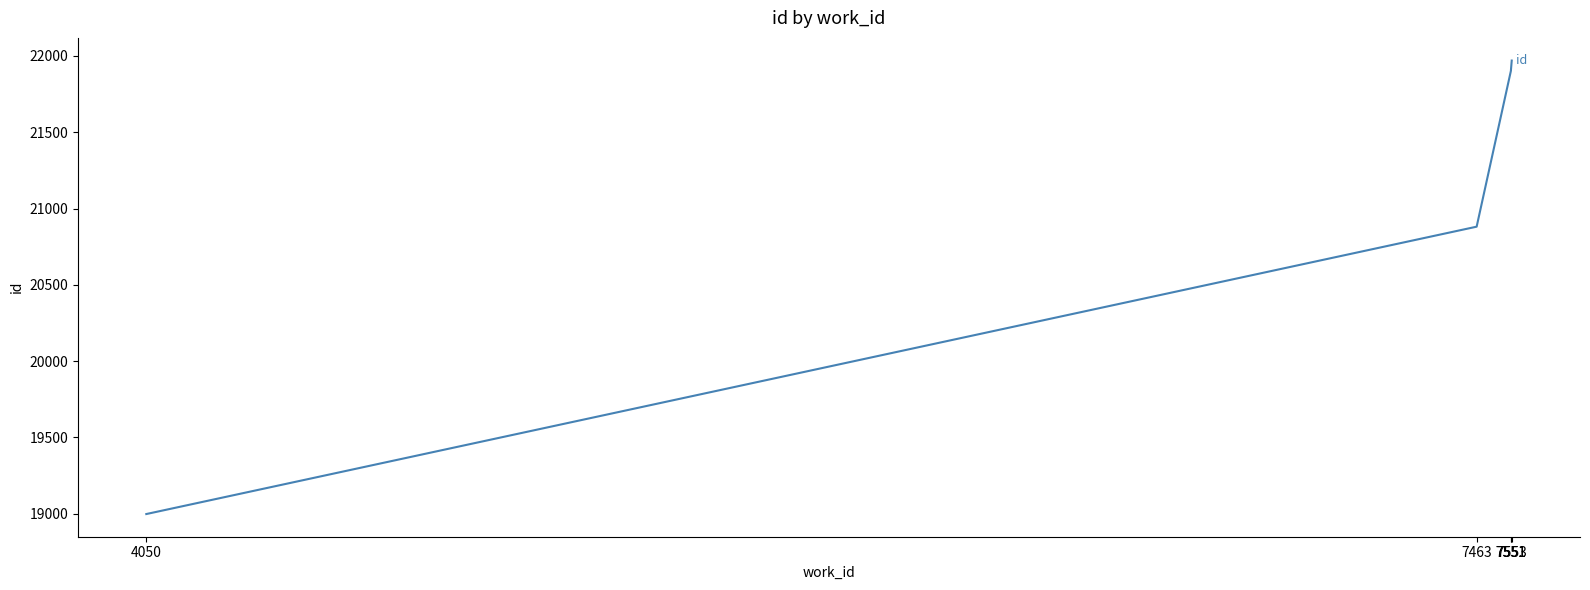

Is this an area chart (filled region under the line)?

No